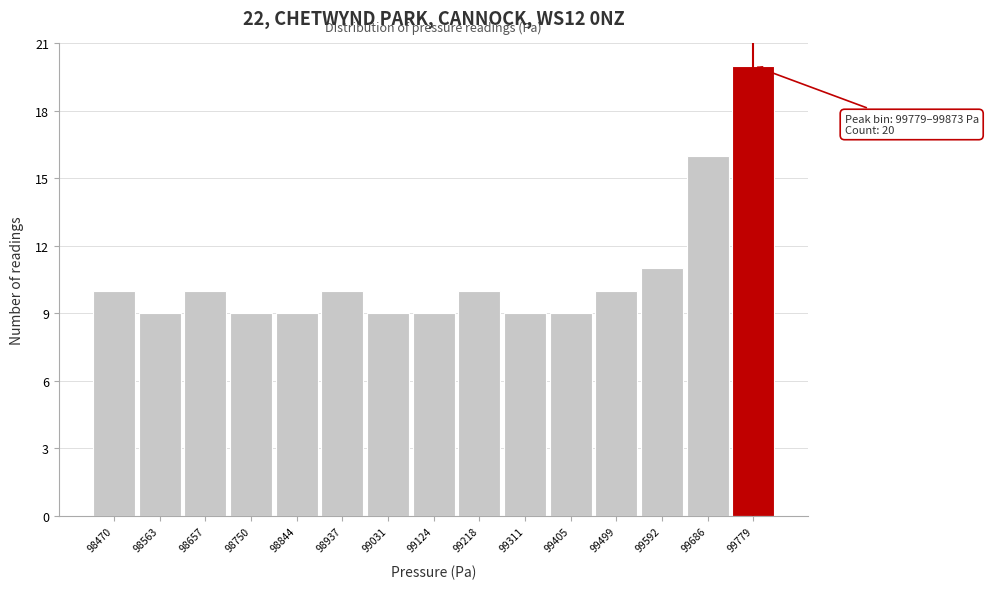

Reading left to right, list all the values displayed in this chart.

10	9	10	9	9	10	9	9	10	9	9	10	11	16	20